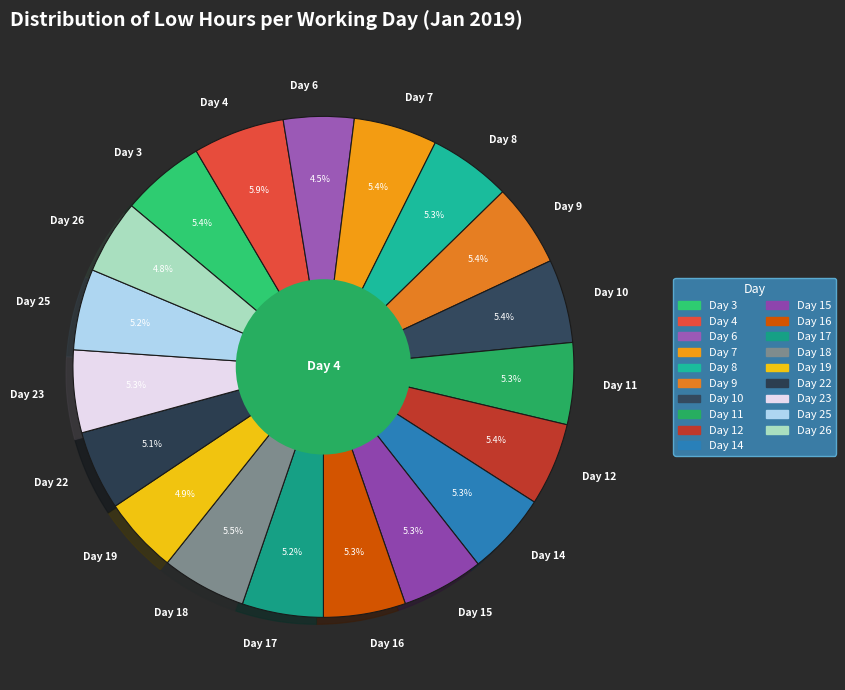

How much of the chart is everything except Day 4?

94.1%